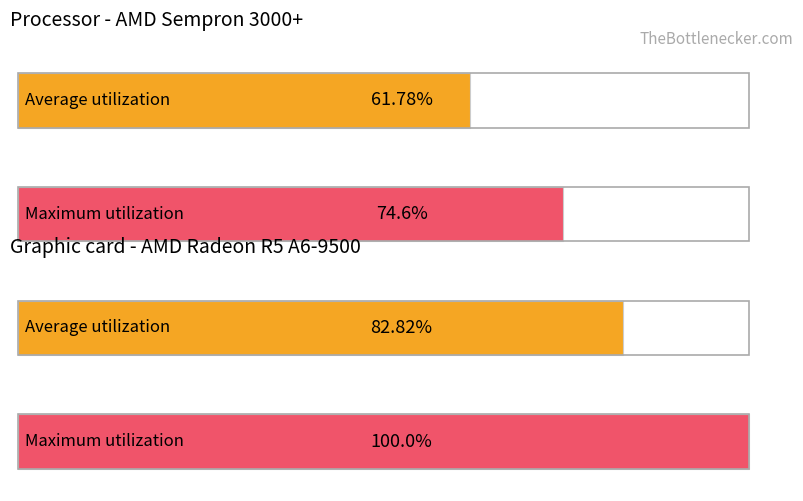

How many distinct data groups are displayed?

2